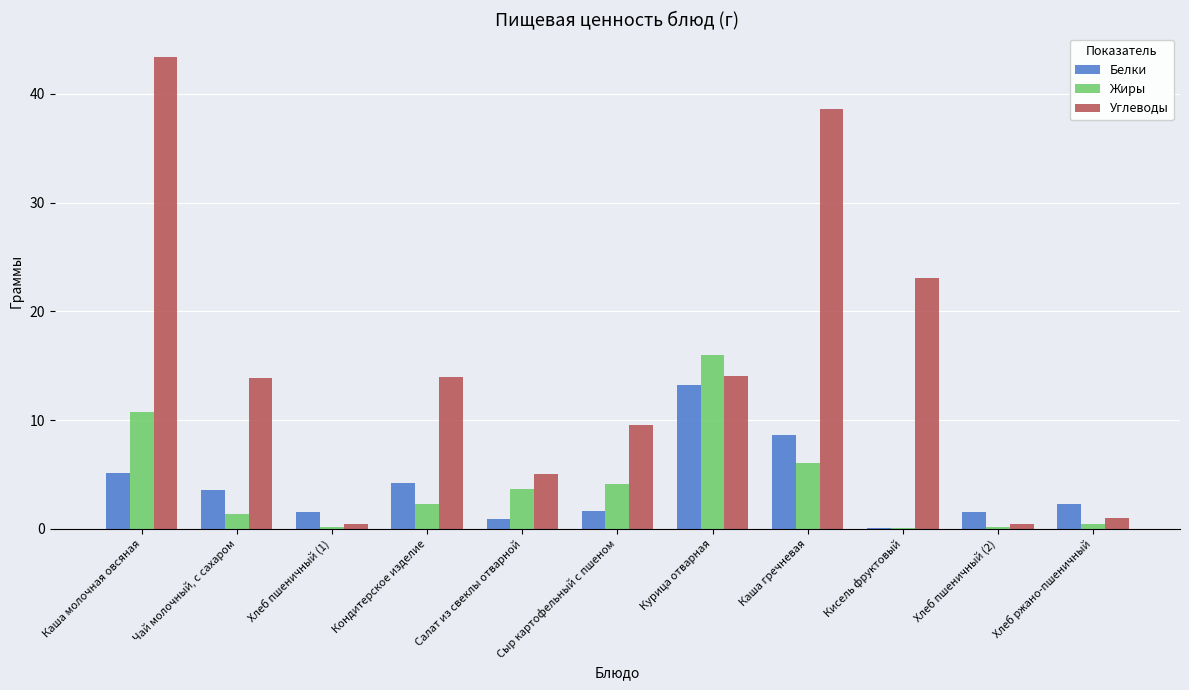

What is the approximate value of Углеводы at Хлеб пшеничный (2)?

0.4